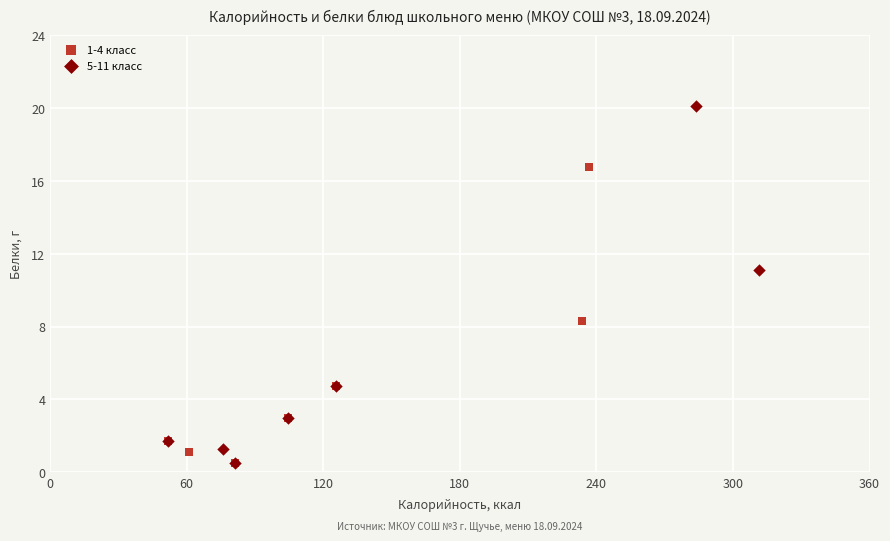

Which series has the largest Y range (max minus min)?

5-11 класс